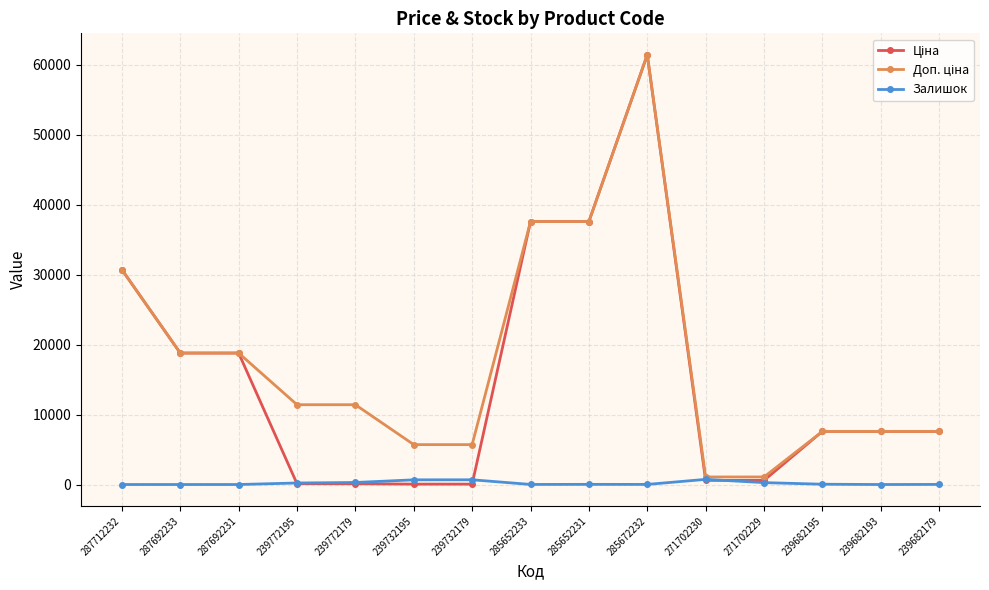

What is the spread (max minus min) of values at 287692231?

18796.8